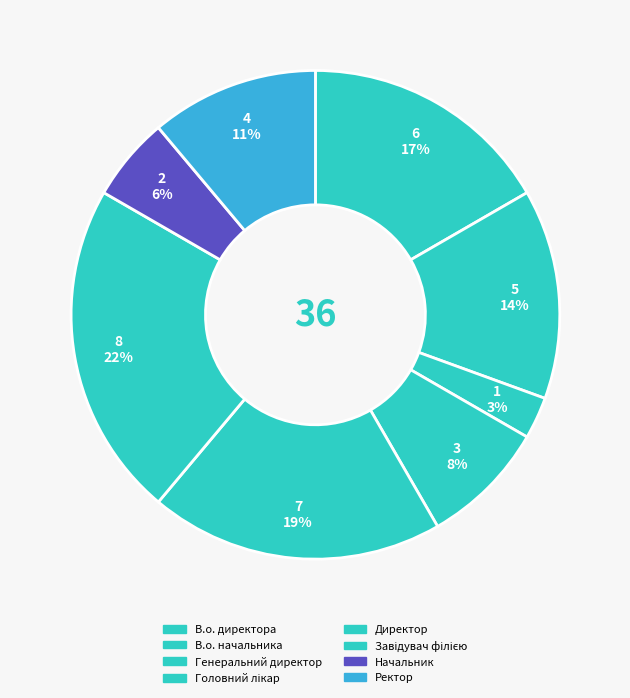

How many segments does this pie chart have?

8